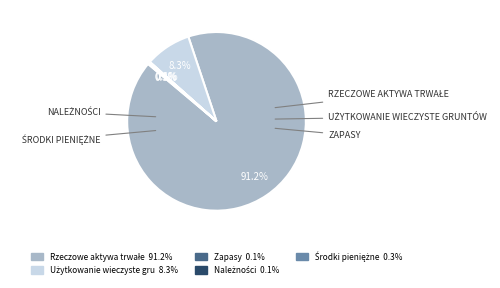

Is there a majority slice in this chart?

Yes